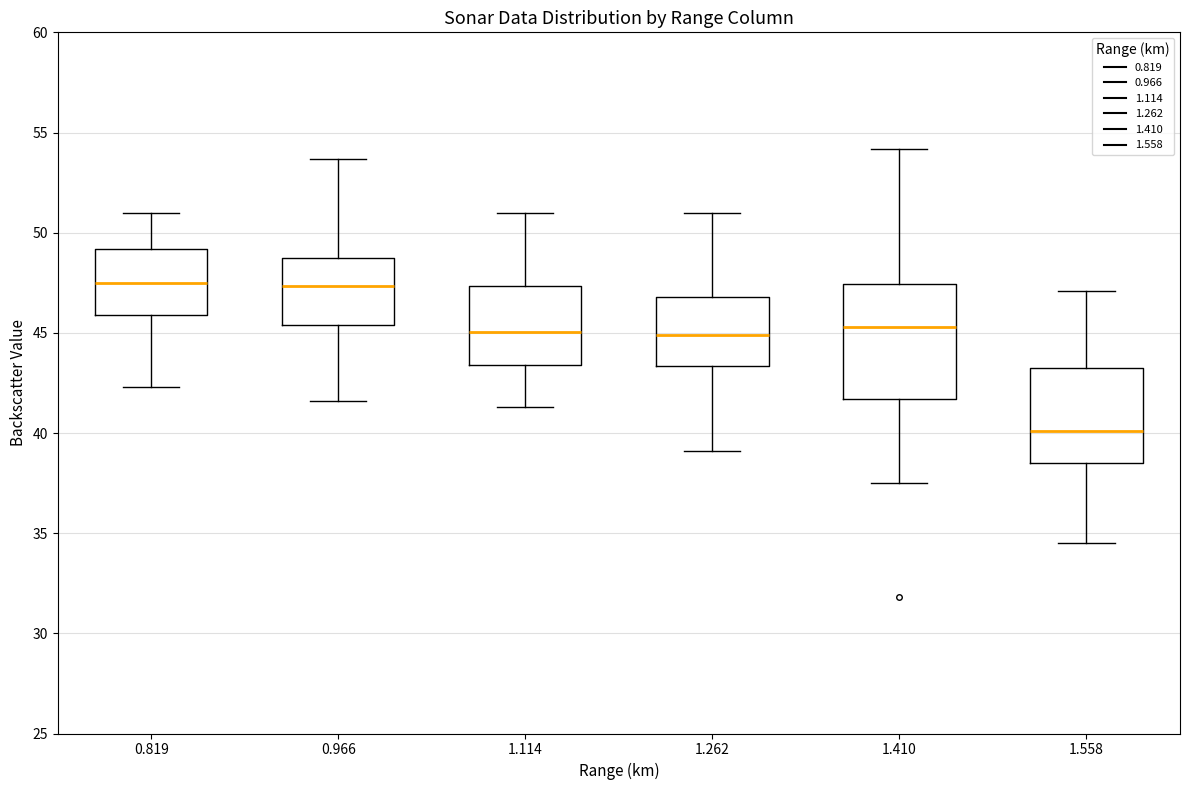

Reading left to right, read every box against the y-axis: the position of its median line, the range the box covers, and the ends of its whiskers. The values are not printed on the chart, so give them approximately, as read against the axis.

0.819: median 47.5, box 46.0 to 49.0, whiskers 42.5 to 51.0
0.966: median 47.5, box 45.5 to 48.5, whiskers 41.5 to 53.5
1.114: median 45.0, box 43.5 to 47.5, whiskers 41.5 to 51.0
1.262: median 45.0, box 43.5 to 47.0, whiskers 39.0 to 51.0
1.410: median 45.5, box 41.5 to 47.5, whiskers 37.5 to 54.0
1.558: median 40.0, box 38.5 to 43.5, whiskers 34.5 to 47.0